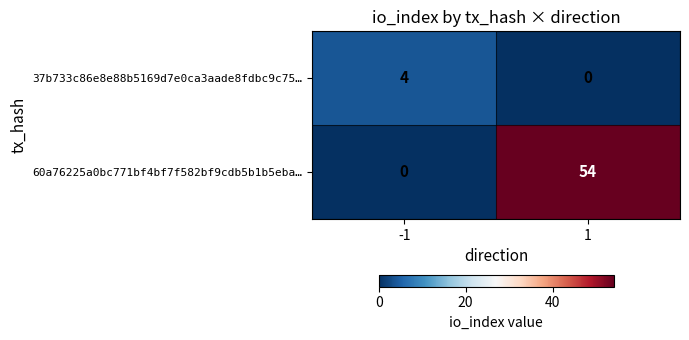

Which series has the widest spread of values?

60a76225a0bc771bf4bf7f582bf9cdb5b1b5eba…